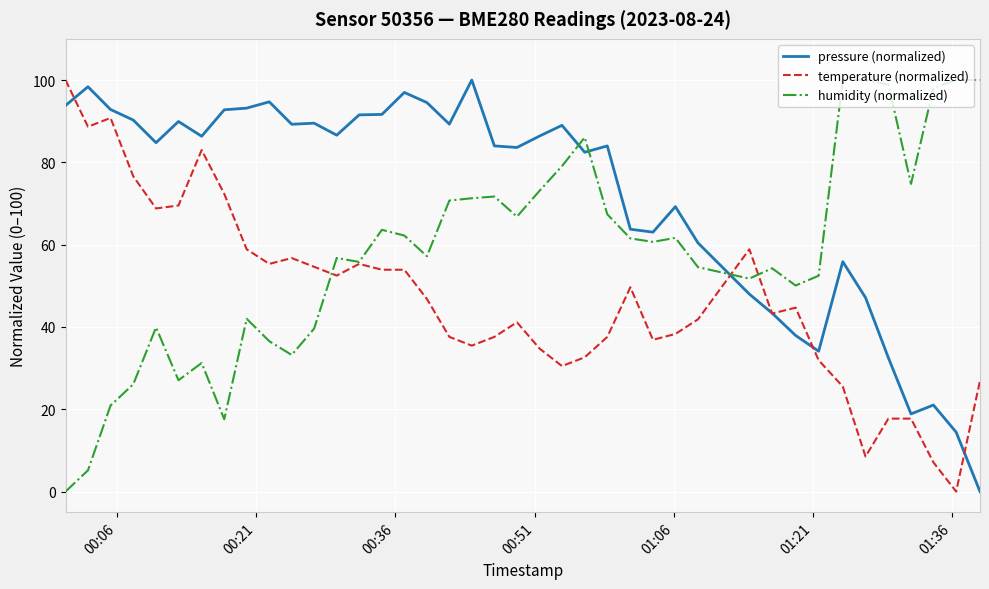

True or false: pressure (normalized) and humidity (normalized) cross at least once.

True